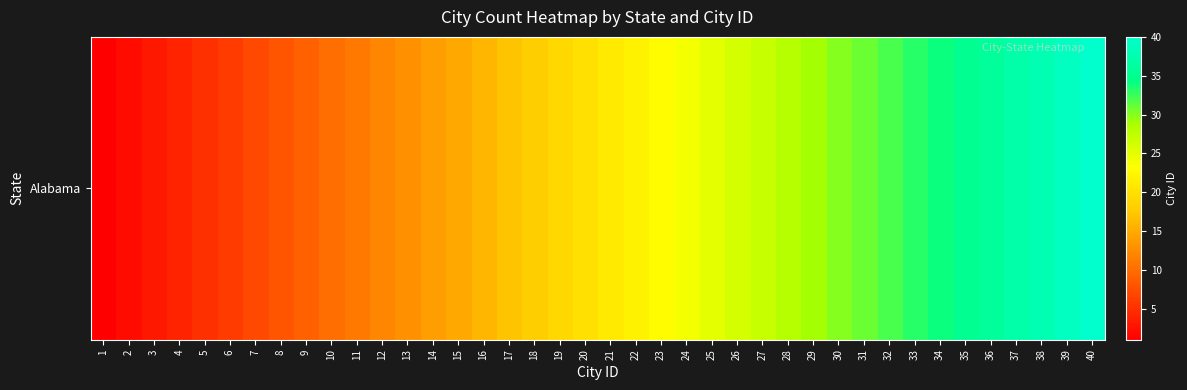

What is the difference between the values at 31 and 34?

3